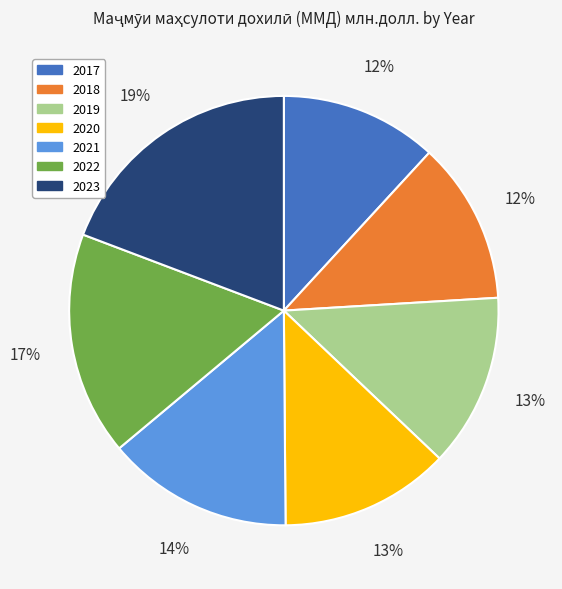

To the nearest percent, what is the combined percentage of 2022 and 2017?

29%